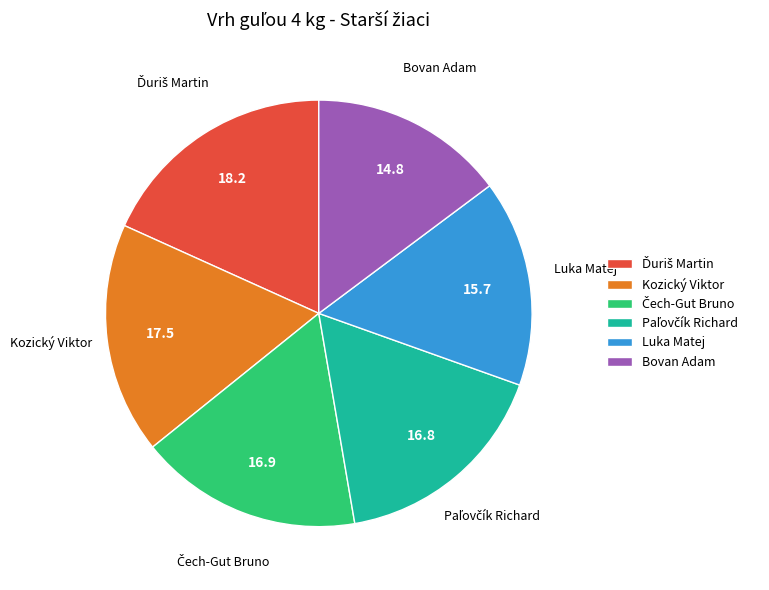

How many slices are in this pie chart?

6